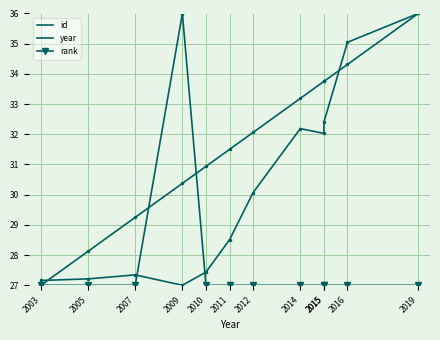

The id series shows 35.9 at 2009. True or false?

False